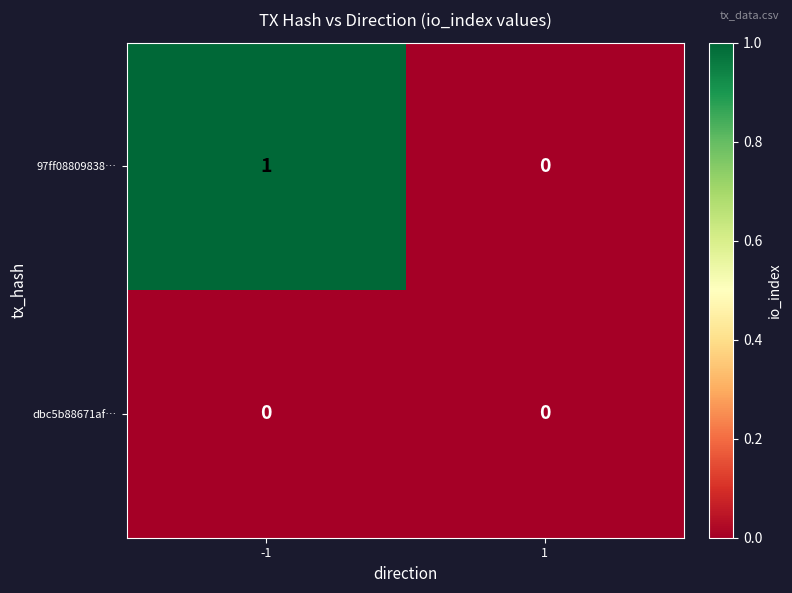

What is the total value across all series at -1?

1